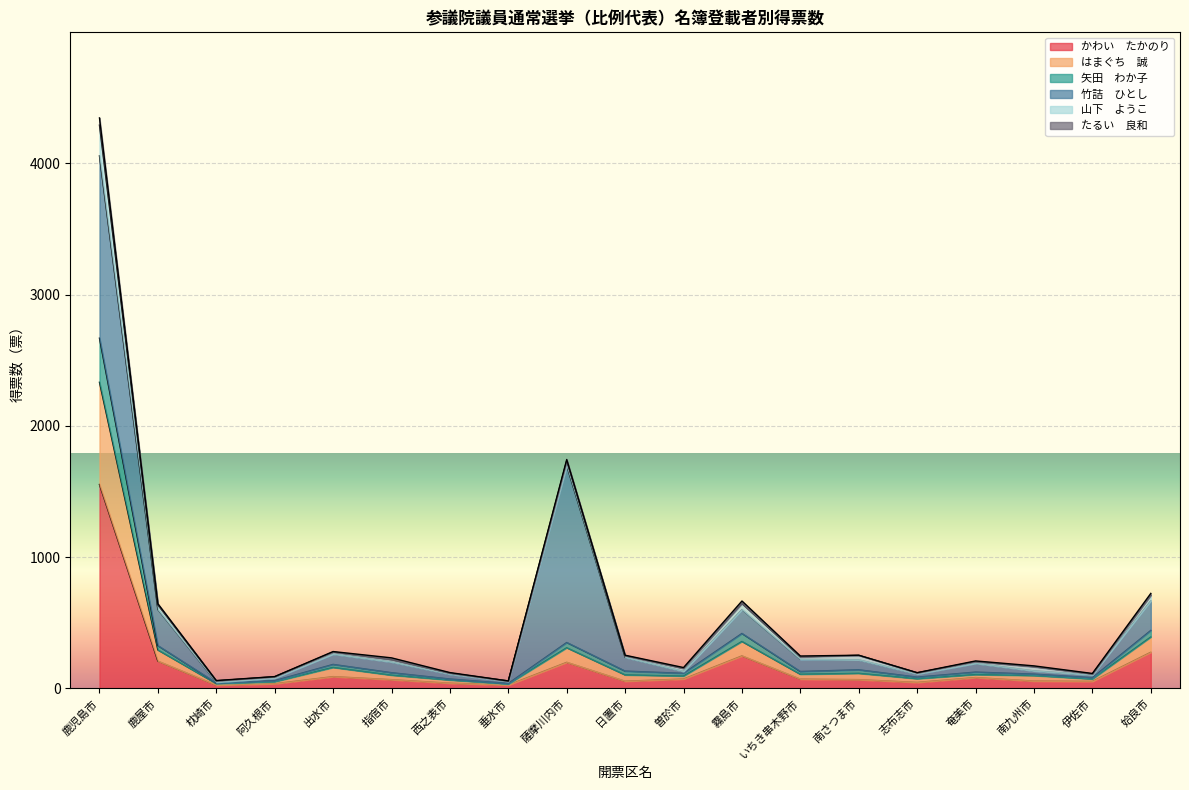

At which category is the sum across all series the highest?

鹿児島市